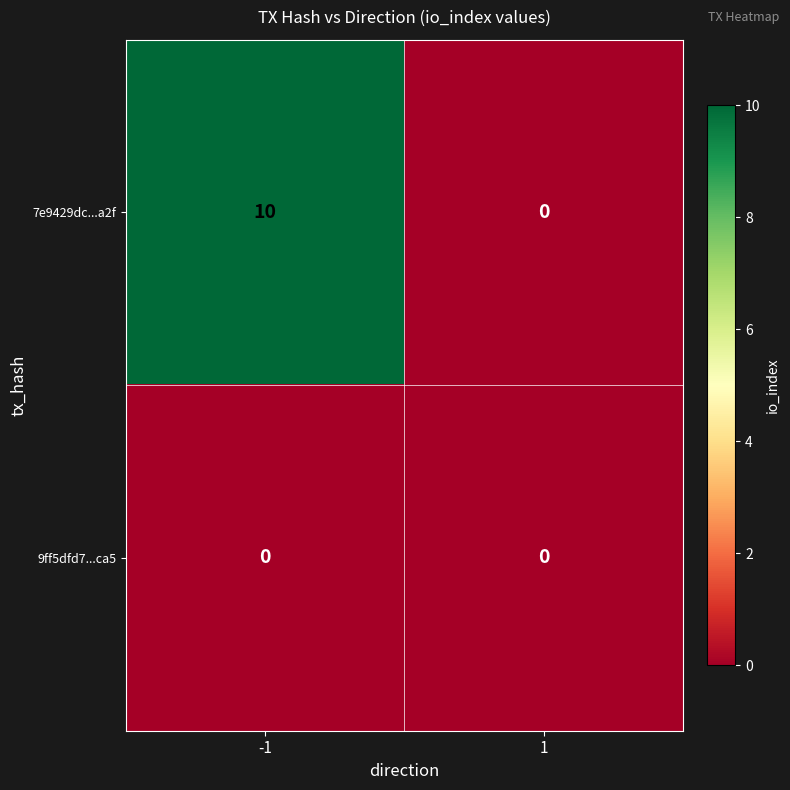

At how many categories does at least one series exceed 2?

1